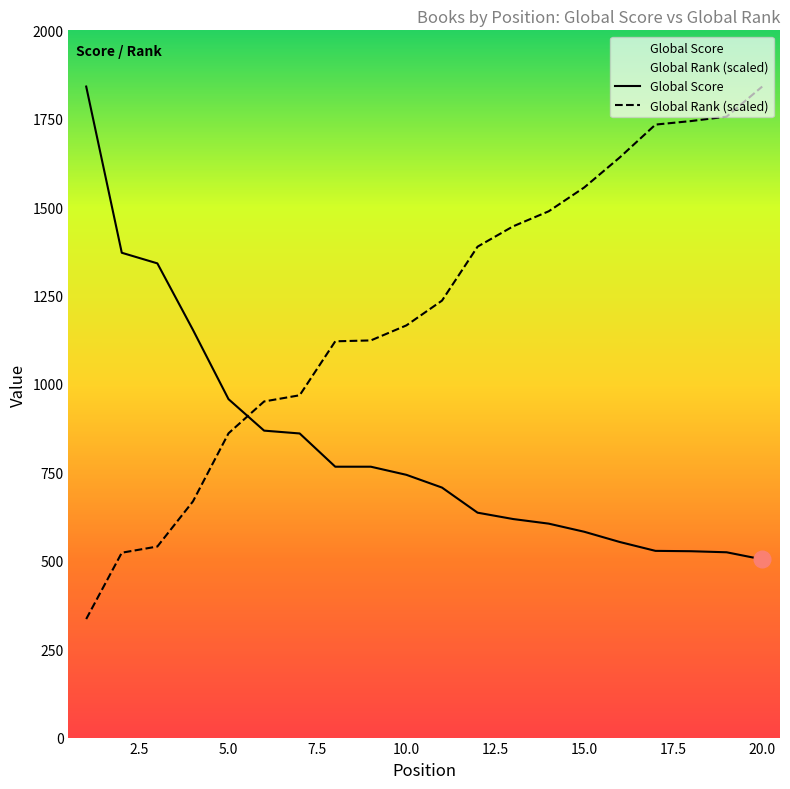

Reading left to right, list all the values displayed in this chart.

Global Score: 1841.0	1371.0	1341.0	1153.0	957.0	868.0	860.0	766.0	766.0	743.0	707.0	636.0	618.0	605.0	582.0	553.0	528.0	527.0	524.0	504.0
Global Rank: 335.2	522.8	540.3	667.9	860.5	950.5	968.0	1120.6	1123.1	1165.6	1235.7	1388.3	1445.8	1488.3	1555.8	1640.9	1733.4	1743.4	1756.0	1841.0